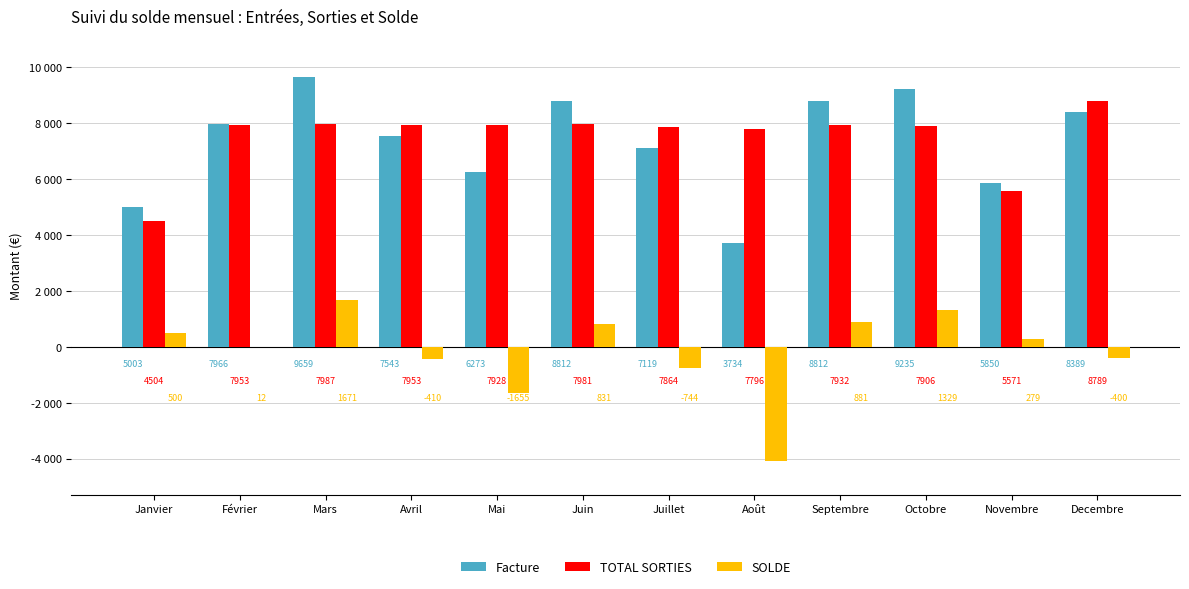

Reading left to right, transcribe all the data shown in this chart.

Facture: 5003.4	7965.8	9658.6	7542.6	6273.0	8812.2	7119.4	3733.8	8812.2	9235.4	5849.8	8389.0
TOTAL SORTIES: 4503.7	7953.3	7987.1	7953.0	7927.6	7981.2	7863.6	7796.1	7931.5	7906.4	5571.1	8789.0
SOLDE: 499.7	12.5	1671.5	-410.4	-1654.6	831.0	-744.2	-4062.3	880.7	1329.0	278.7	-400.0